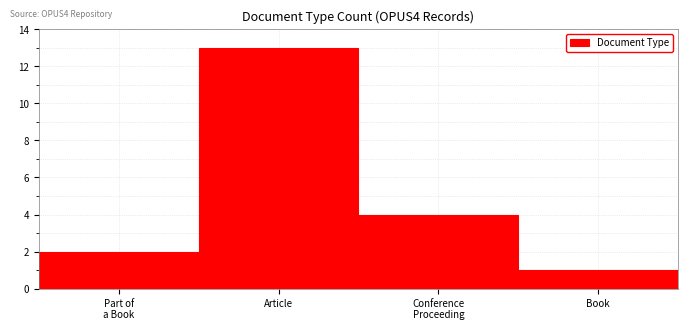

Reading right to left, transcribe all the data shown in this chart.

1	4	13	2